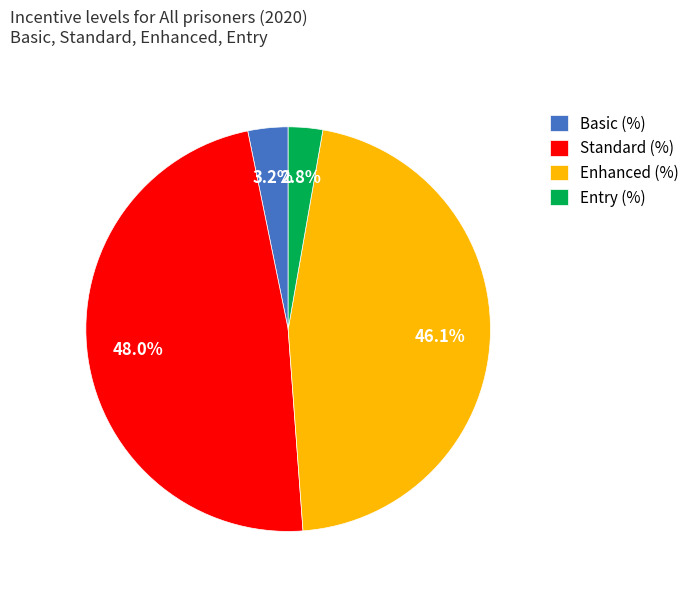

Is there a majority slice in this chart?

No